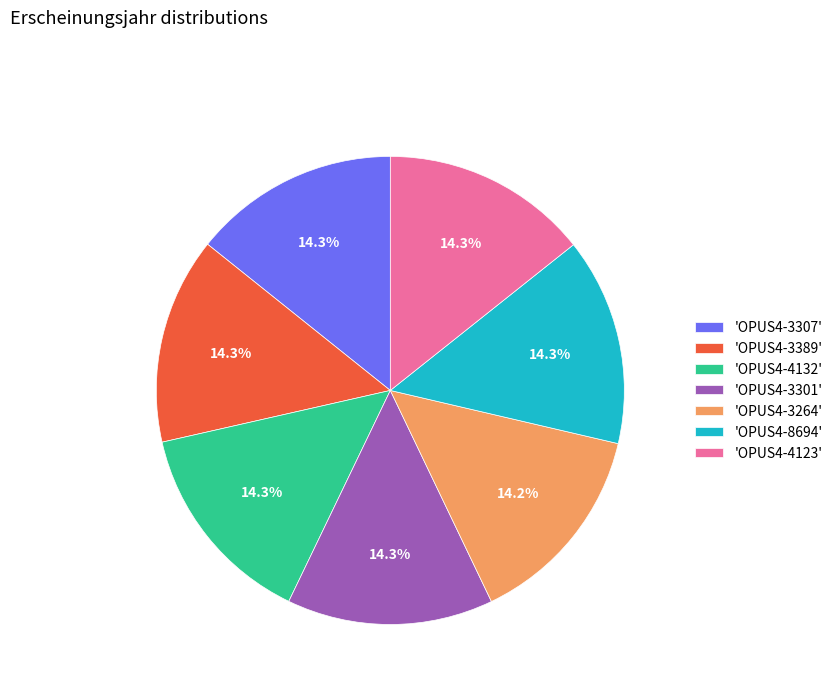

What is the ratio of the value at 'OPUS4-3264' to the value at 'OPUS4-8694'?

1.0